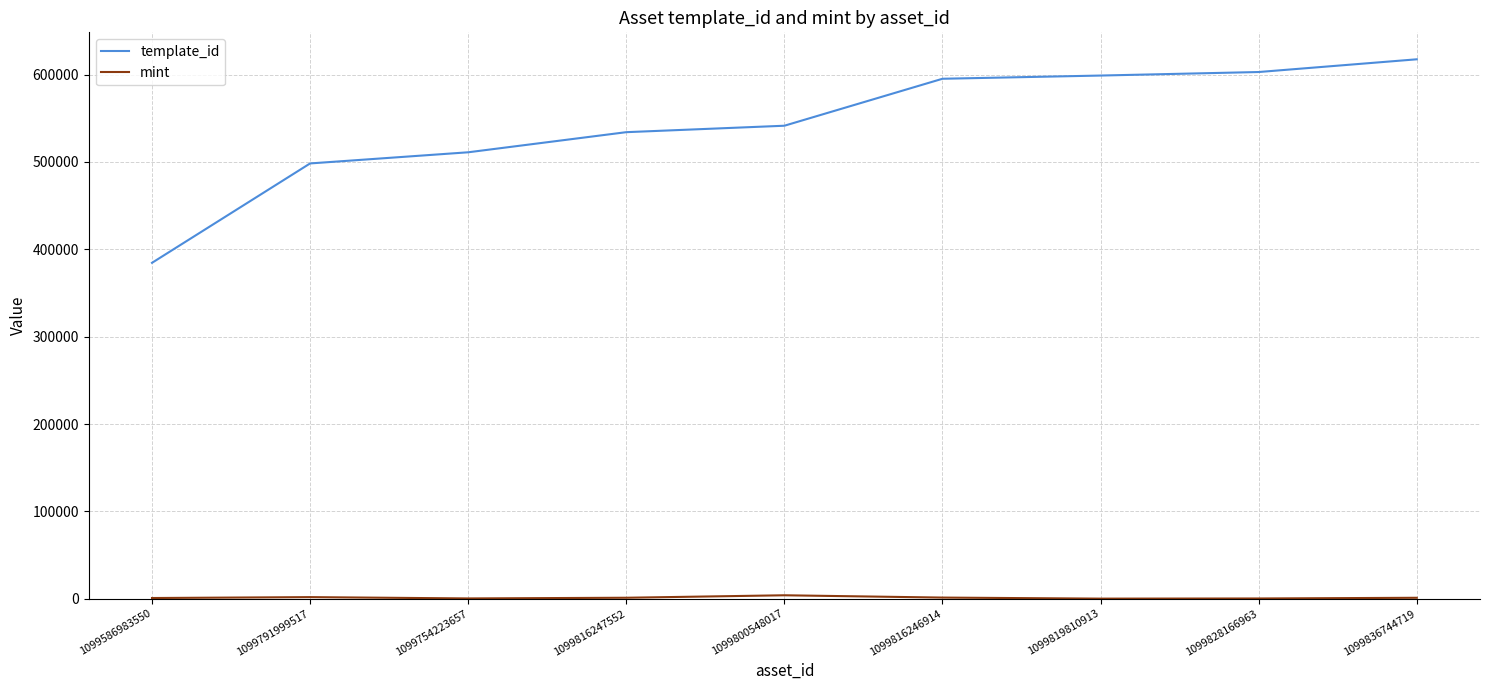

What is the total value across all series at 1099586983550?

385377